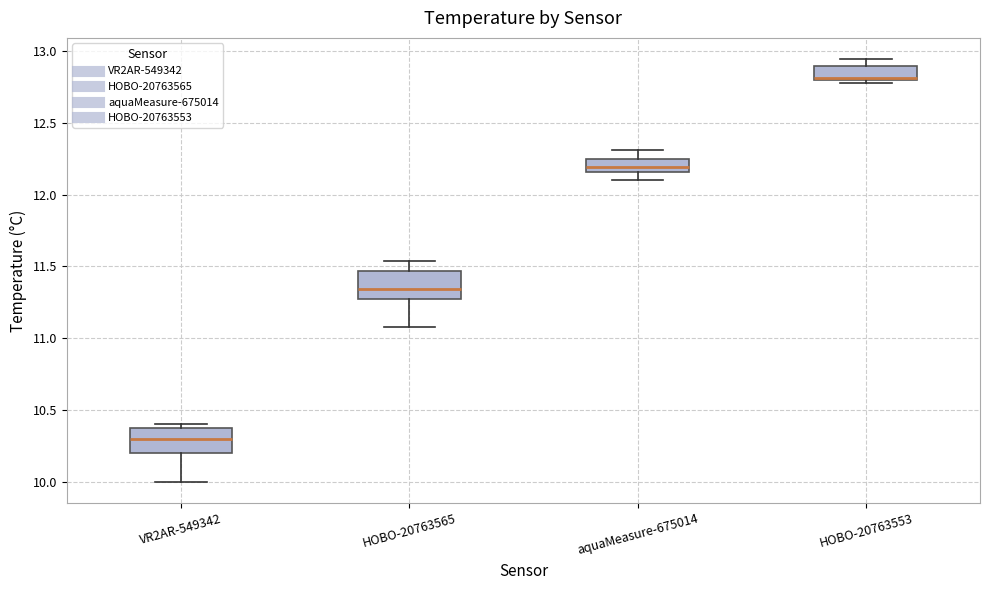

Where is the upper edge of the box for VR2AR-549342 on the y-axis? The values are not printed on the chart, so give them approximately, as read against the axis.

10.40